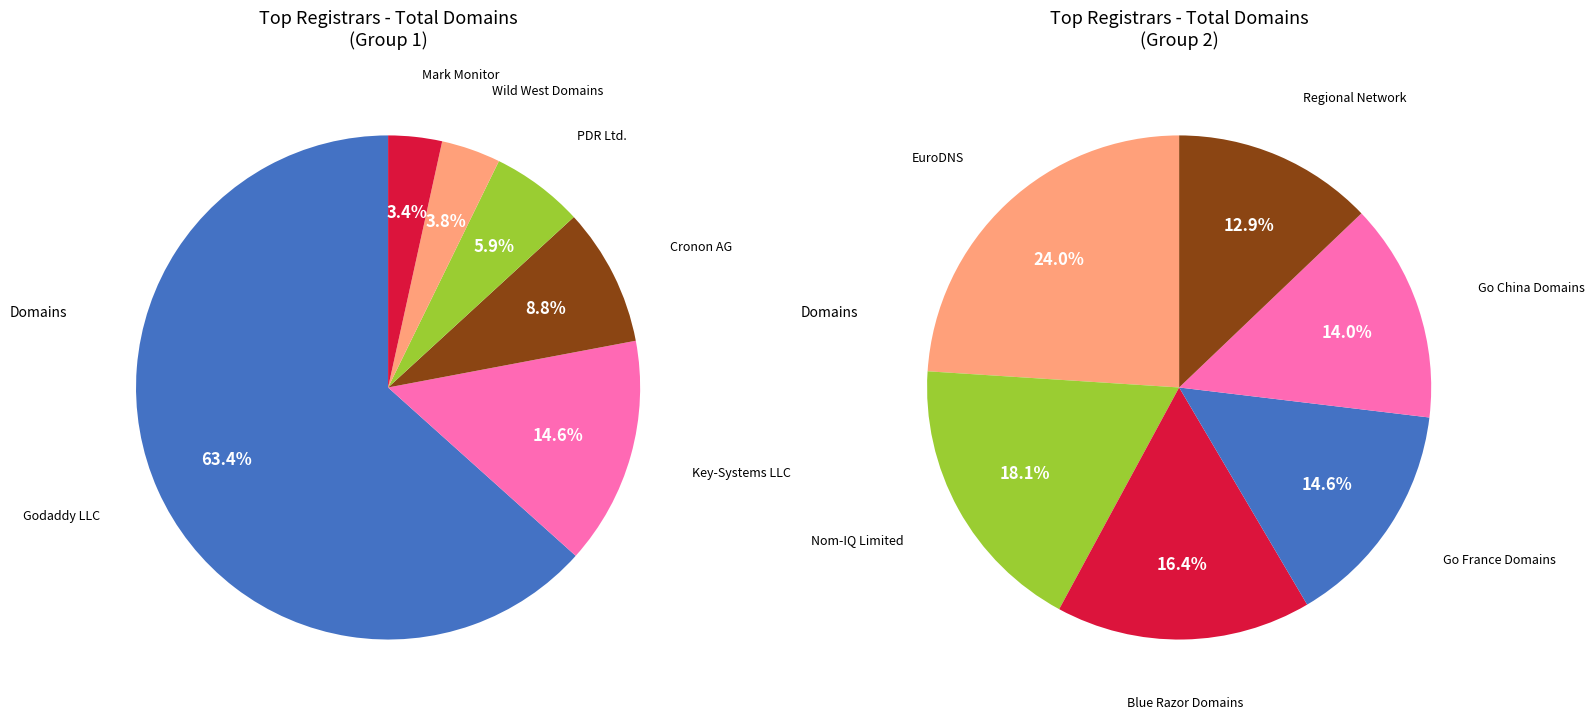

Combined, do Regional Network and Key-Systems LLC account for over 50%?

No